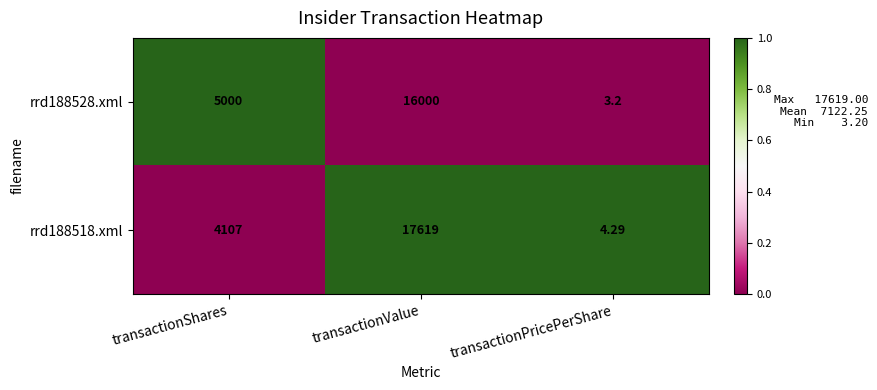

Where is rrd188528.xml nearest to the value 8001?

transactionShares